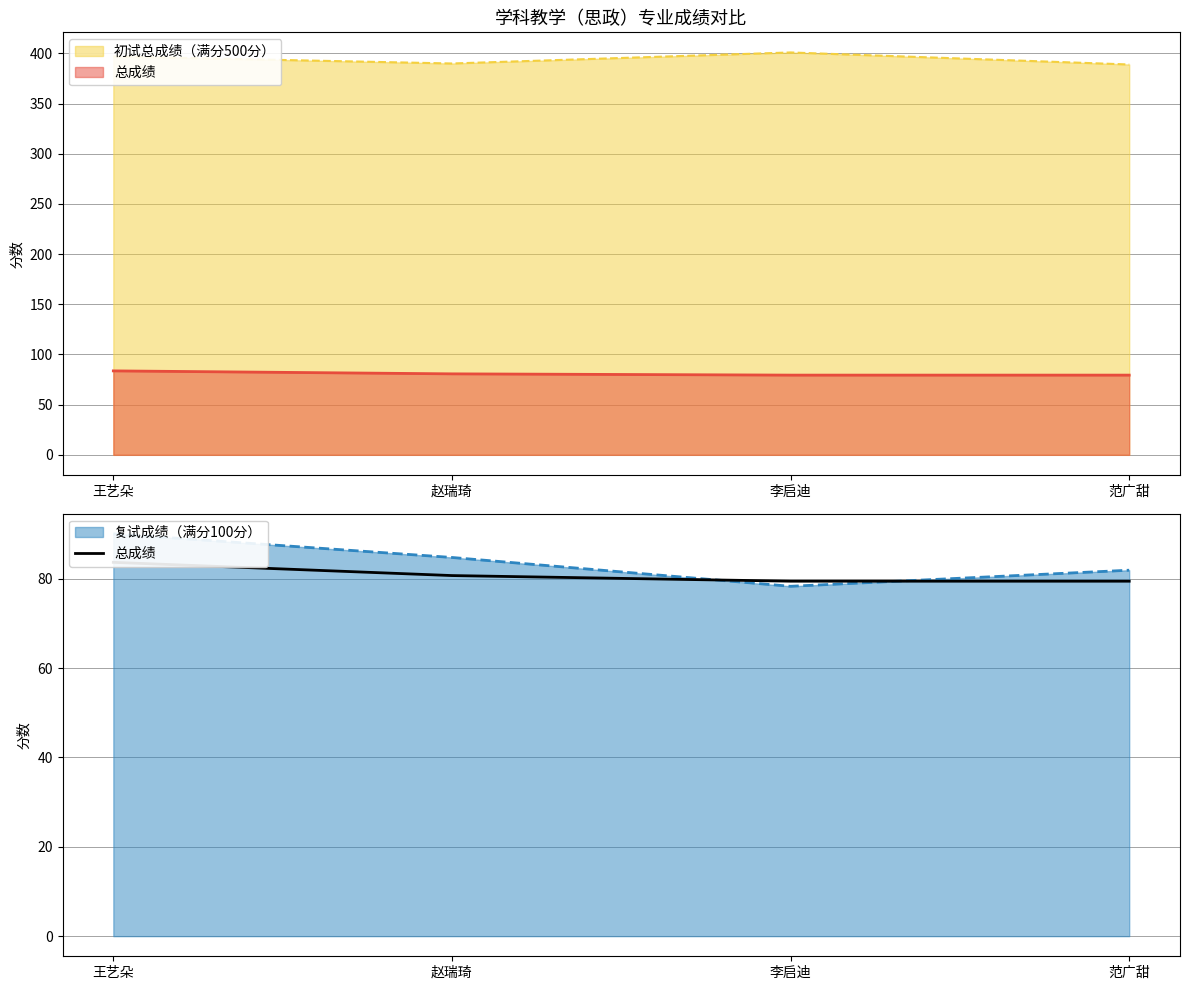

What is the label of the 4th point from the right?

王艺朵